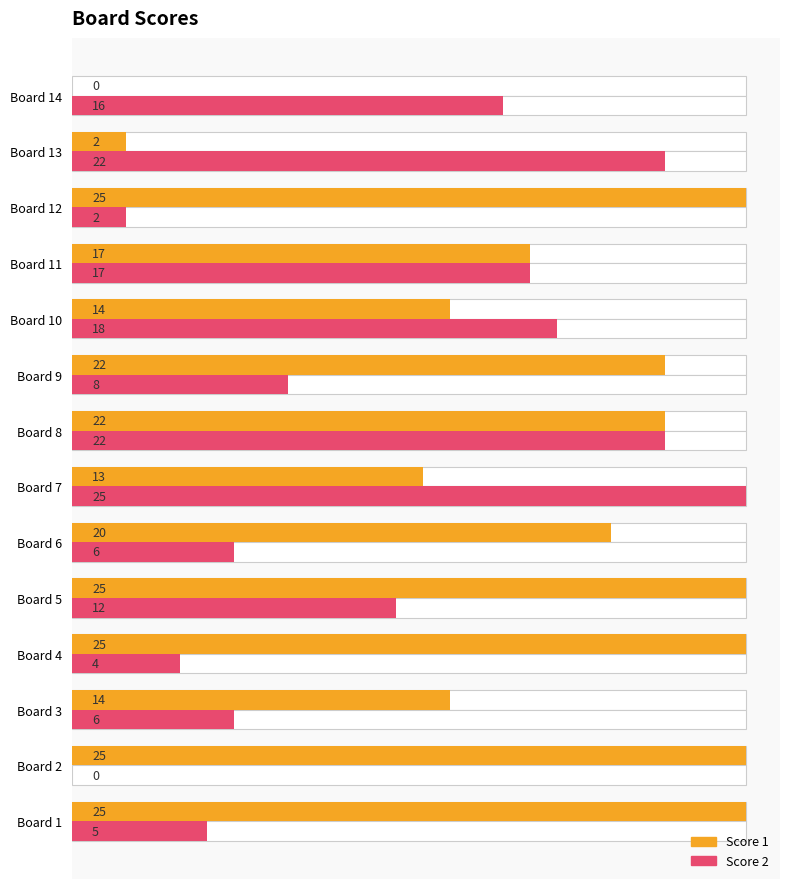

Reading left to right, list all the values displayed in this chart.

Score 1: 25	25	14	25	25	20	13	22	22	14	17	25	2	0
Score 2: 5	0	6	4	12	6	25	22	8	18	17	2	22	16